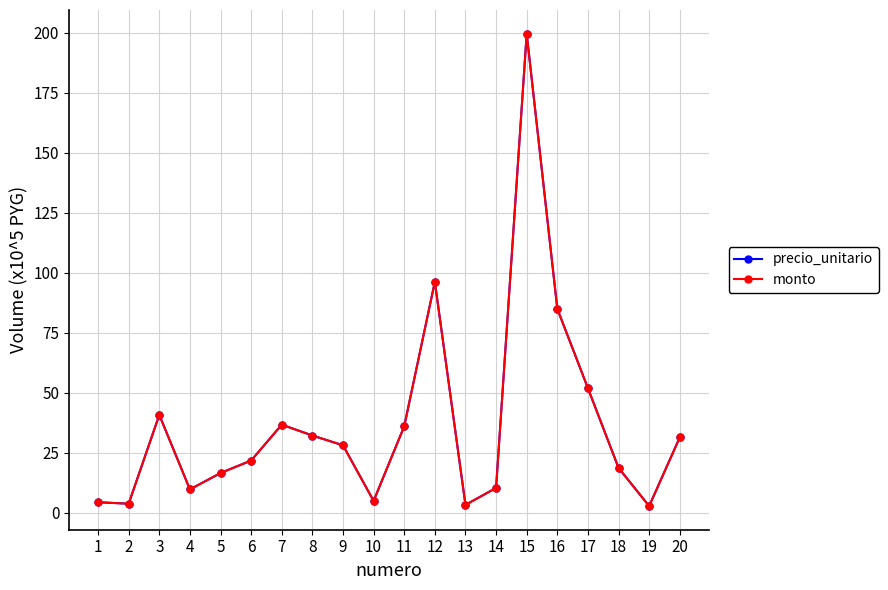

Read the precio_unitario value at 6.

21.8